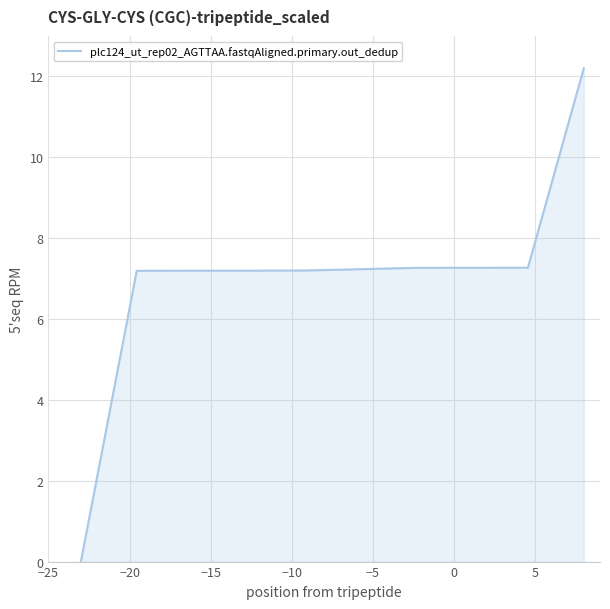

What is the difference between the maximum and minimum values?

12.2